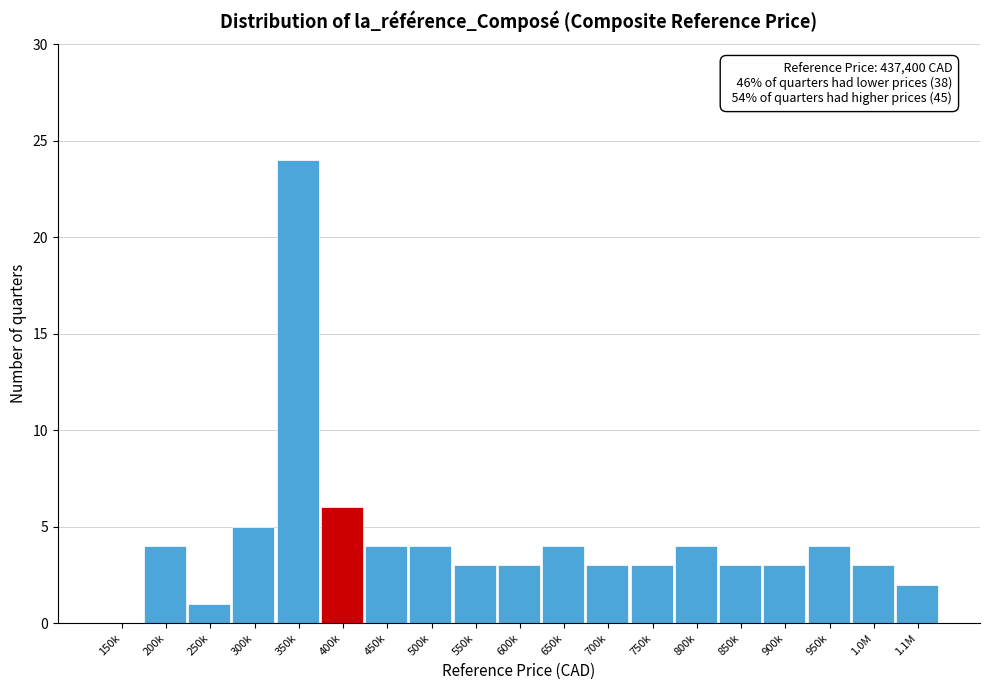

Reading right to left, what are all the values shown in this chart?

1.1M=2	1.0M=3	950k=4	900k=3	850k=3	800k=4	750k=3	700k=3	650k=4	600k=3	550k=3	500k=4	450k=4	400k=6	350k=24	300k=5	250k=1	200k=4	150k=0